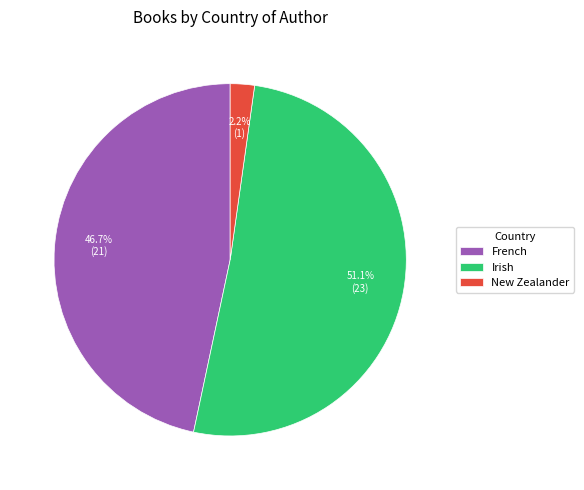

Is Irish the majority of the pie?

Yes